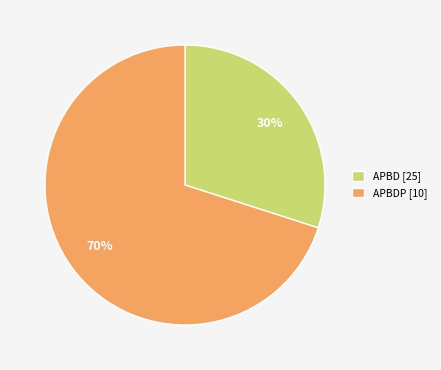

To the nearest percent, what portion does APBDP [10] represent?

70%